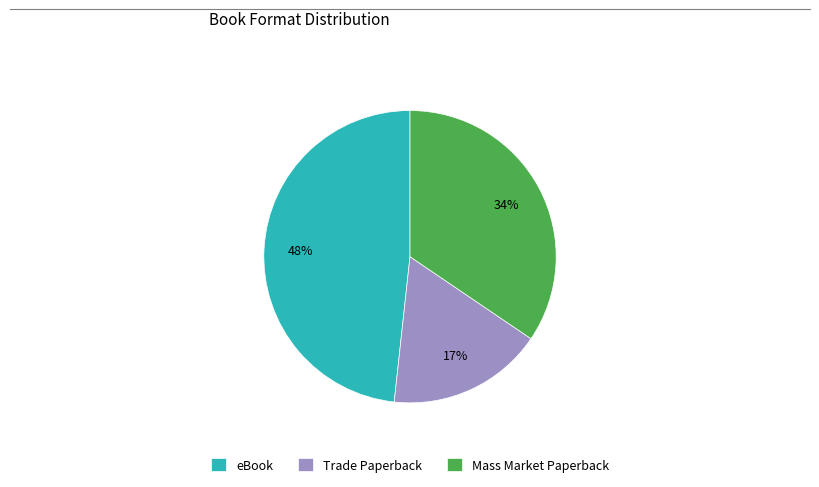

Do Mass Market Paperback and Trade Paperback together represent more than half of the pie?

Yes